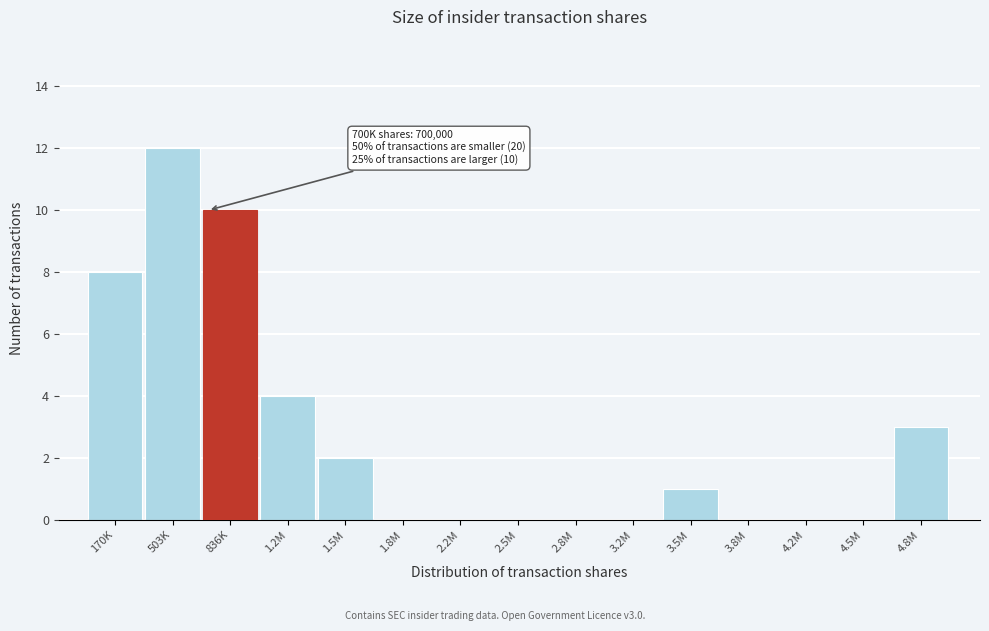

Reading left to right, extract all data points from this chart.

170K=8	503K=12	836K=10	1.2M=4	1.5M=2	1.8M=0	2.2M=0	2.5M=0	2.8M=0	3.2M=0	3.5M=1	3.8M=0	4.2M=0	4.5M=0	4.8M=3